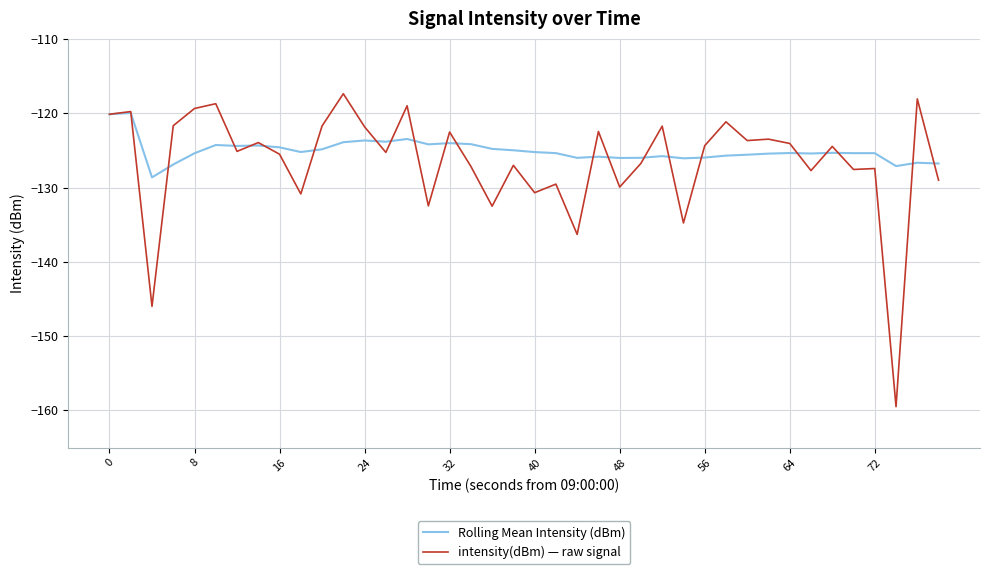

List the series in order of their peak value, lowest first.

Rolling Mean Intensity (dBm), intensity(dBm) — raw signal